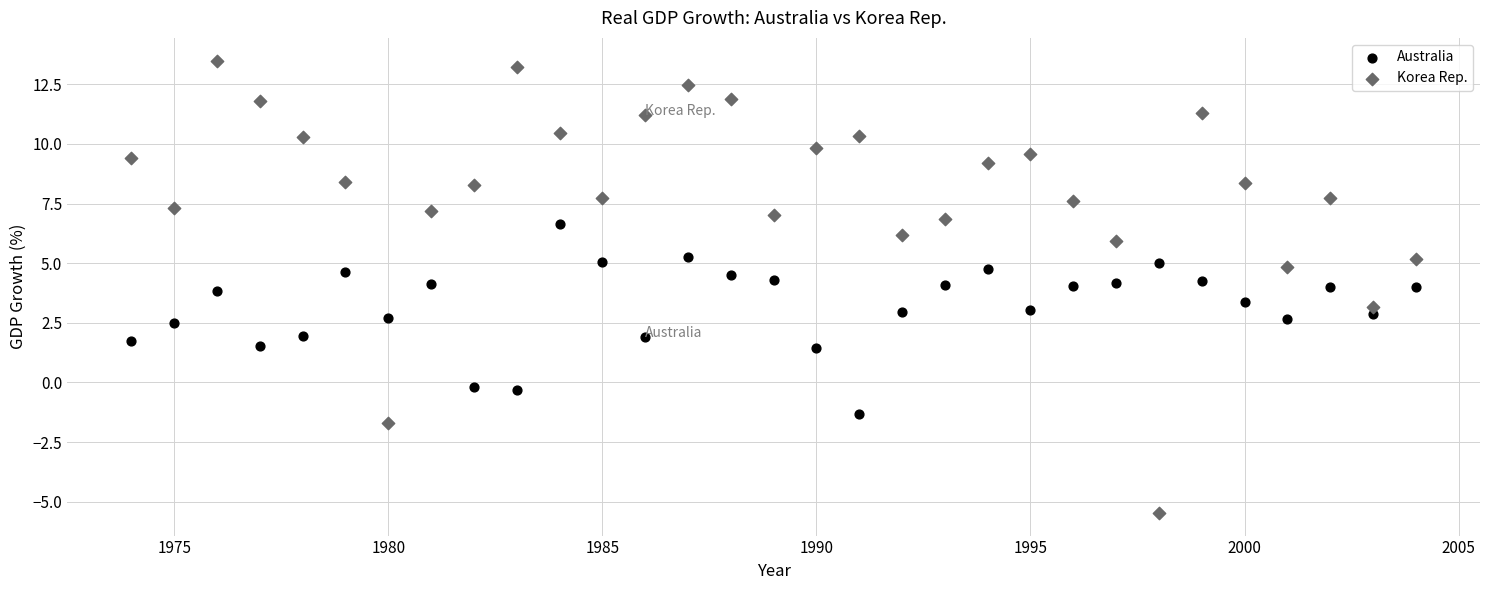

Across all data points, what is the range of Y values (max minus min)?

19.0